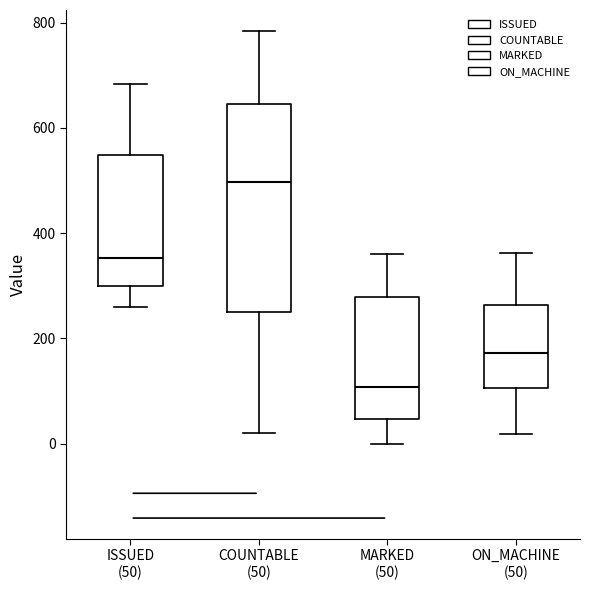

Comparing the boxes themselves (not the whiskers), which one is the tallest?

COUNTABLE (50)